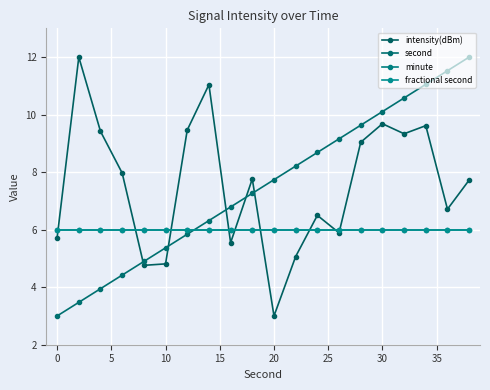

True or false: fractional second and minute intersect in this chart.

False